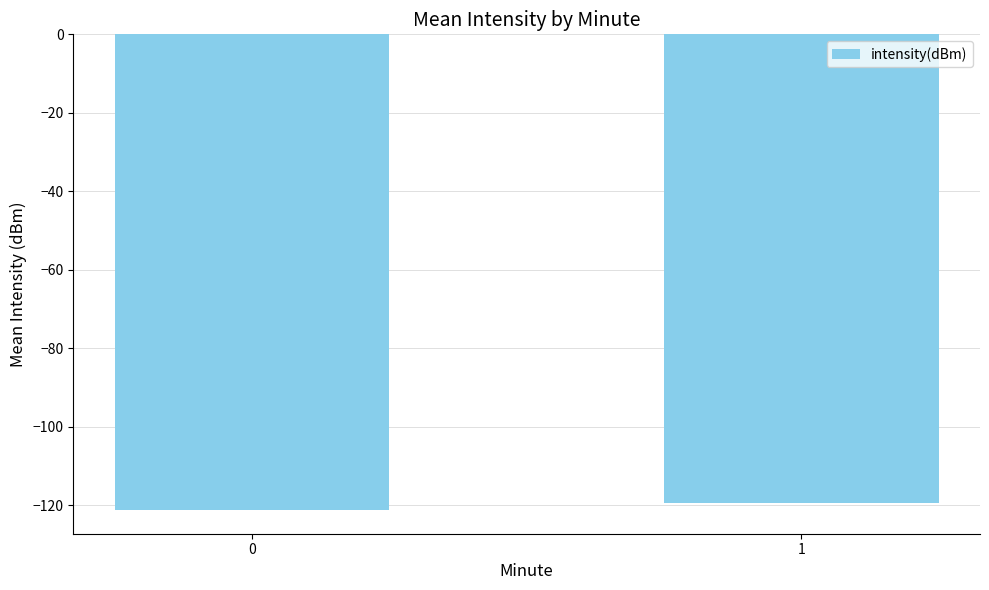

True or false: the data shows -119.4 at 1.

True